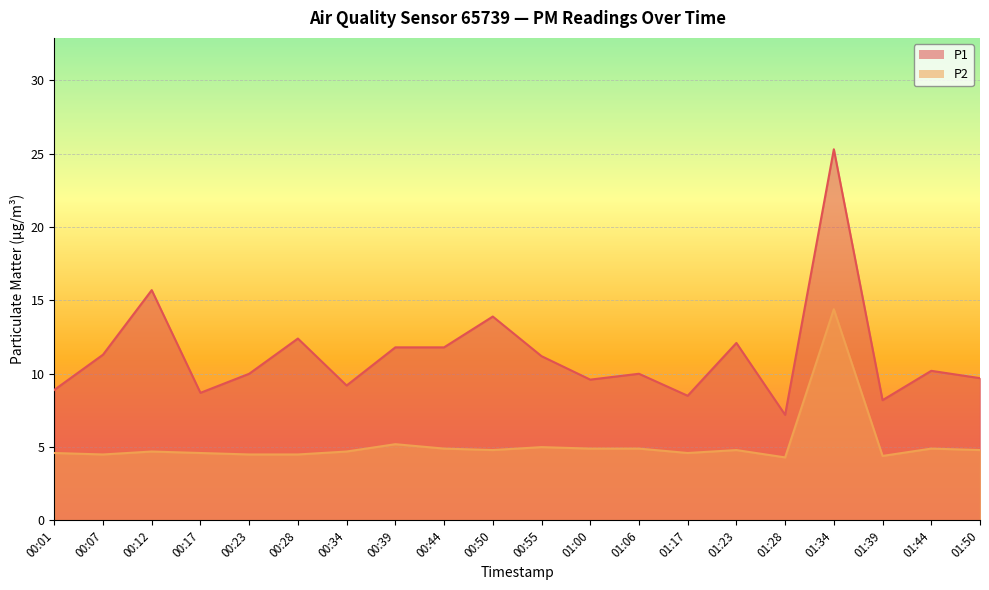

What is the approximate value of P1 at 00:55?

11.2